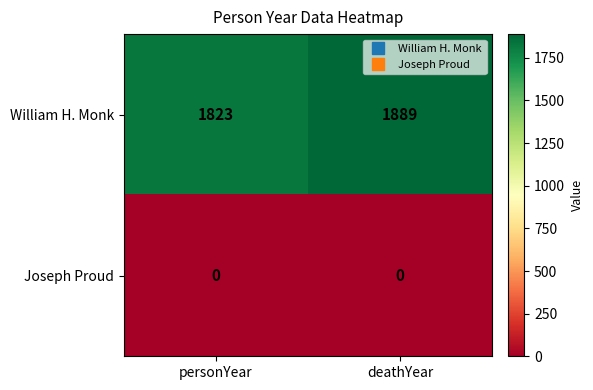

What is the difference between the William H. Monk values at personYear and deathYear?

66